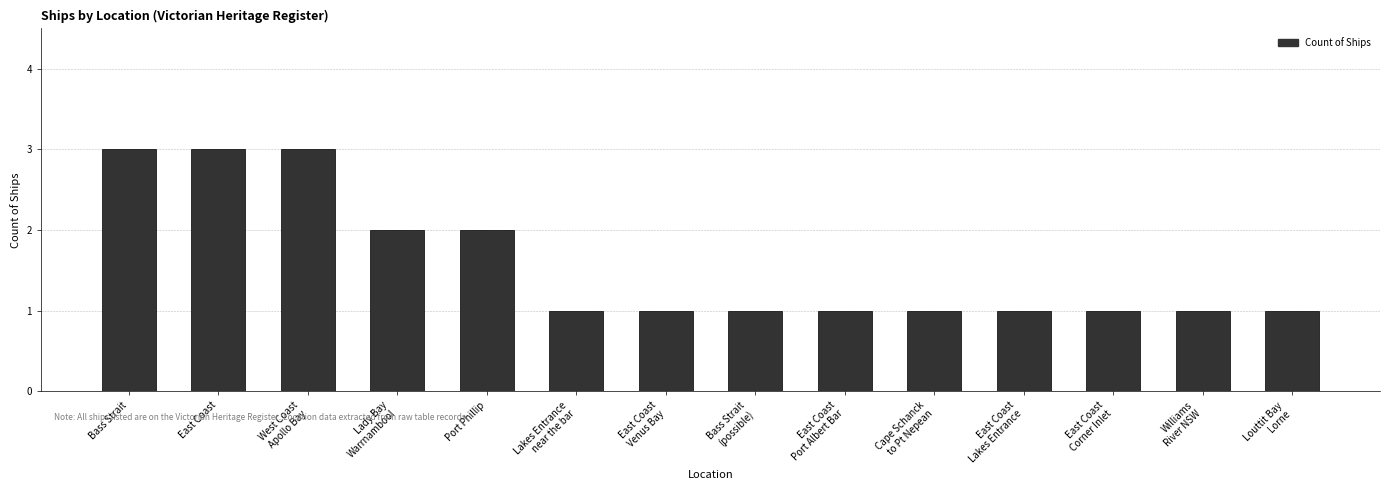

What is the greatest value displayed?

3